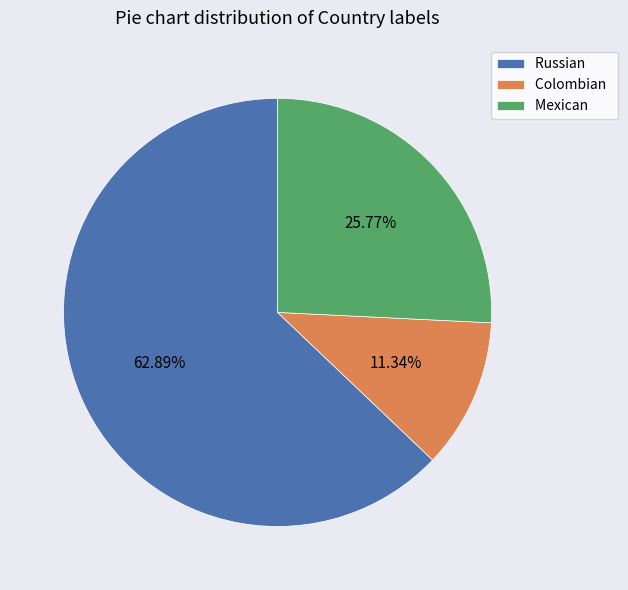

Is it true that Mexican is 38% of the pie?

False